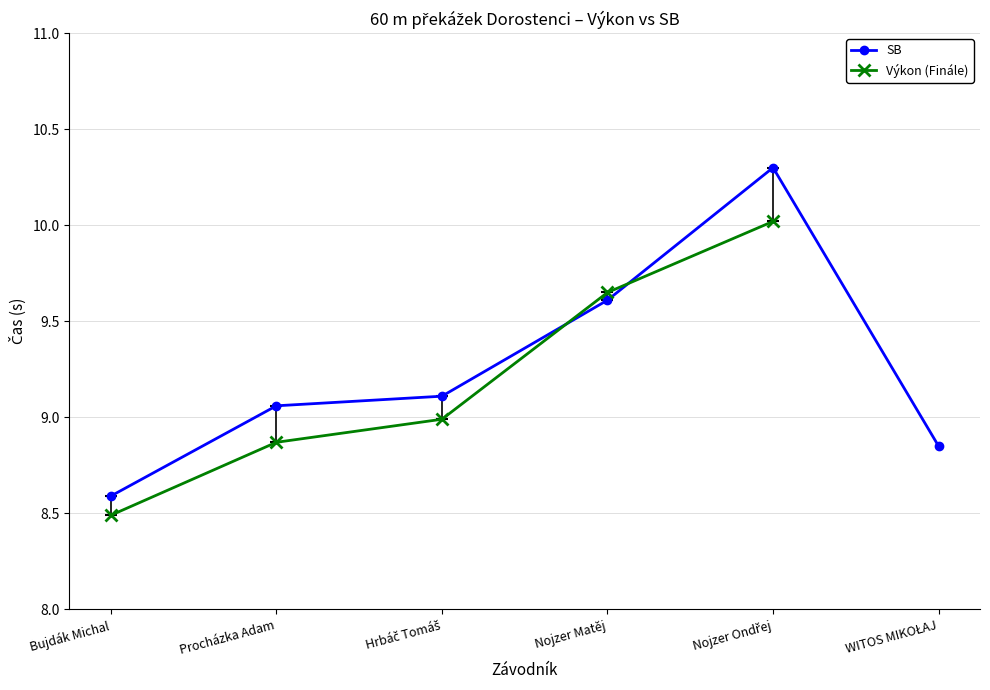

What are all the series names shown in the legend?

SB, Výkon (Finále)